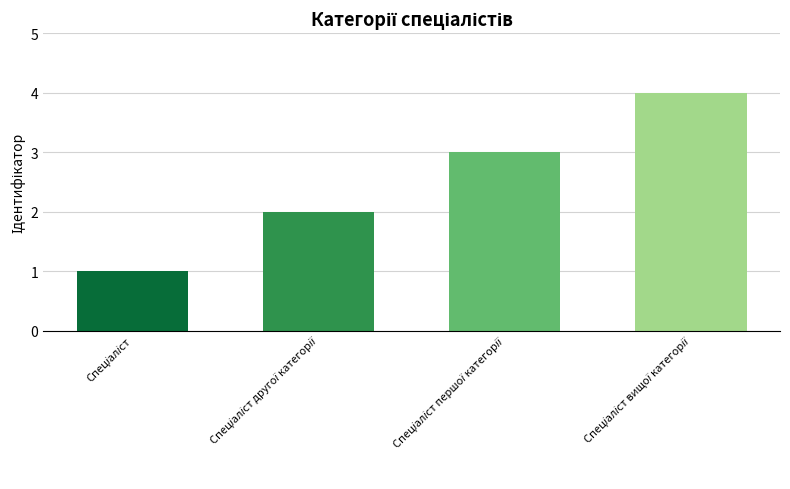

Count the values in the range 2 to 4.

3